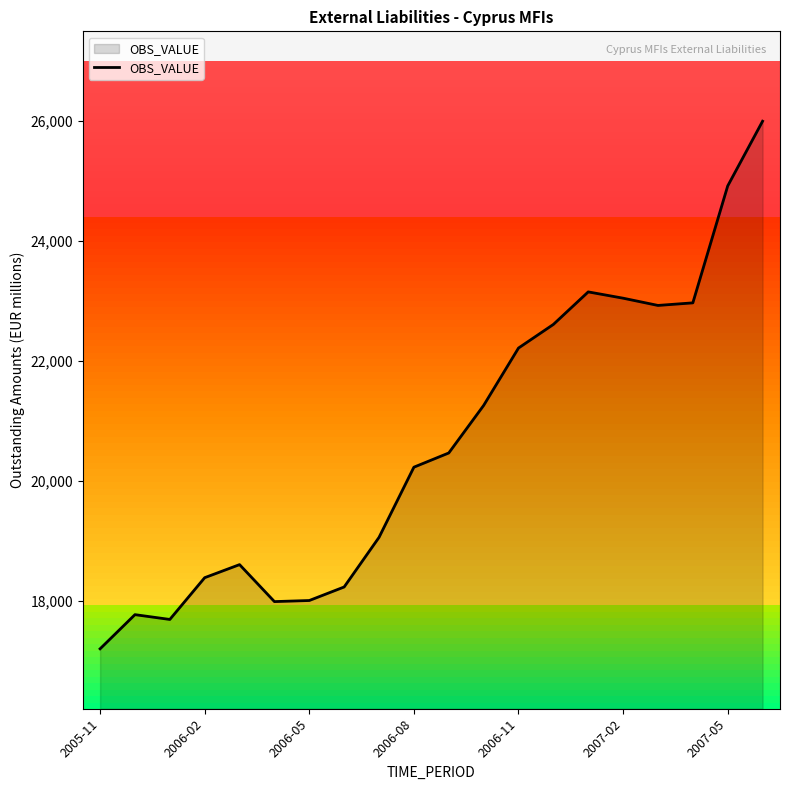

What is the difference between the maximum and minimum values?

8804